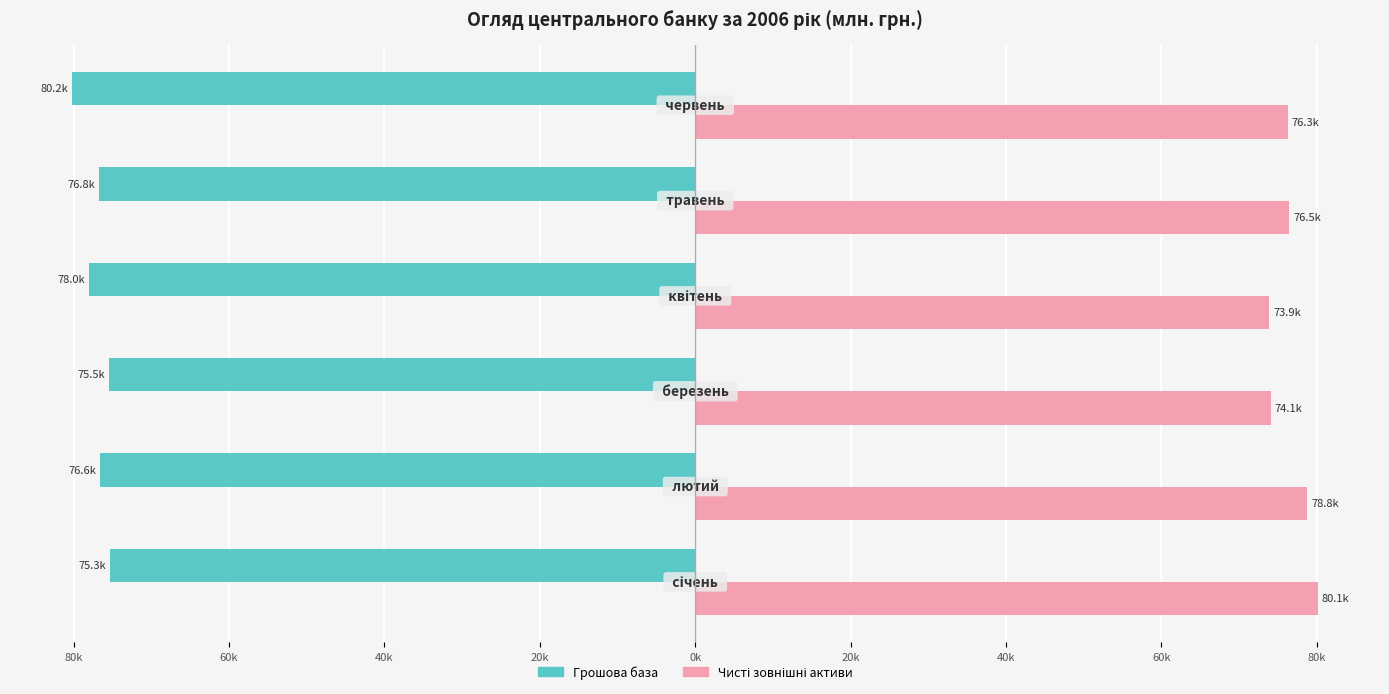

How many data points does each series have?

6